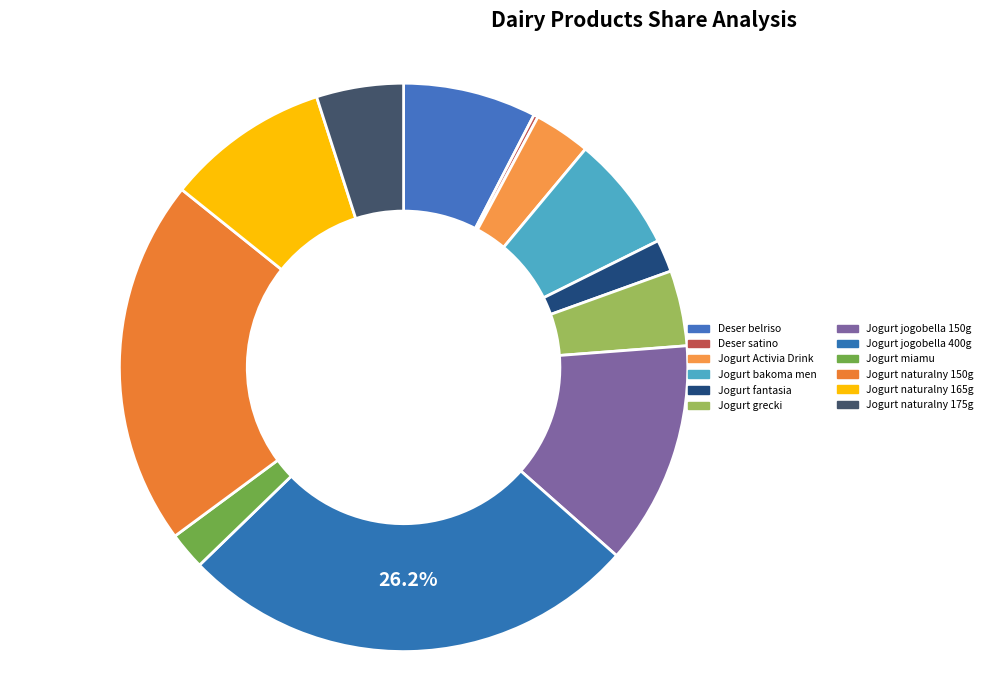

What portion of the pie excludes Jogurt naturalny 150g?

79.1%